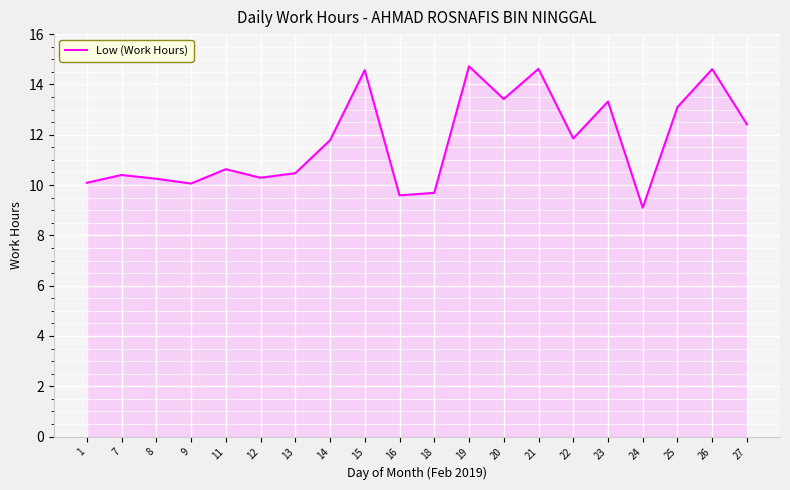

Which label corresponds to the smallest value in the chart?

24